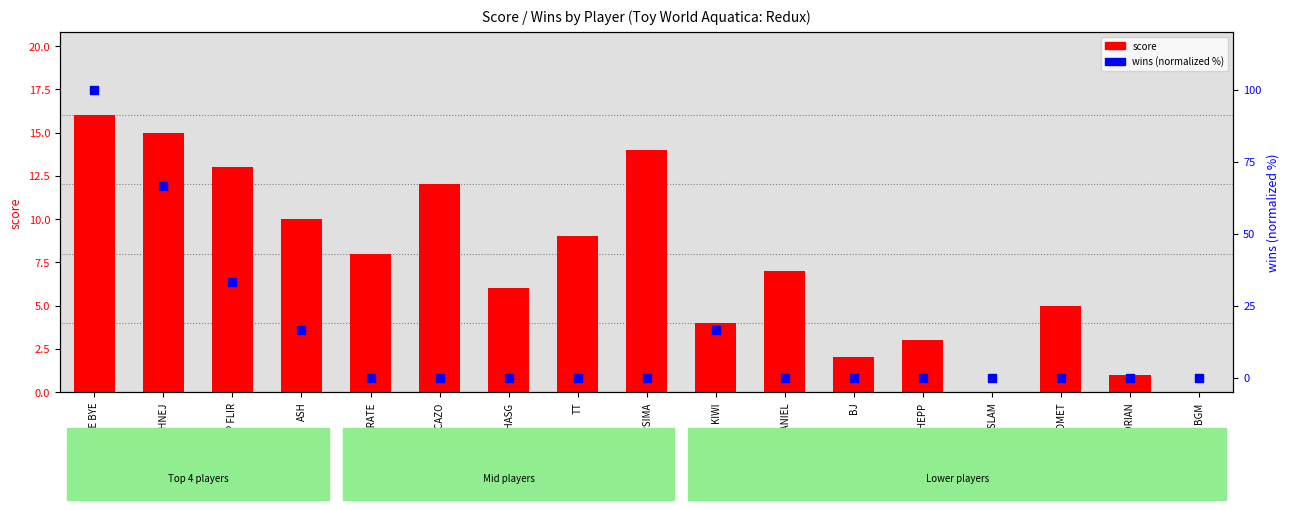

What are all the series names shown in the legend?

score, wins (normalized %)